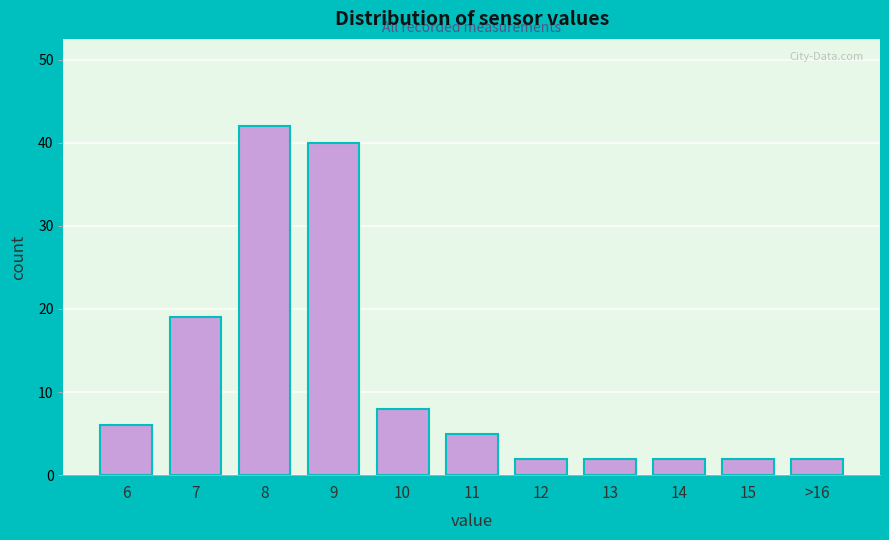

Reading right to left, extract all data points from this chart.

>16=2	15=2	14=2	13=2	12=2	11=5	10=8	9=40	8=42	7=19	6=6